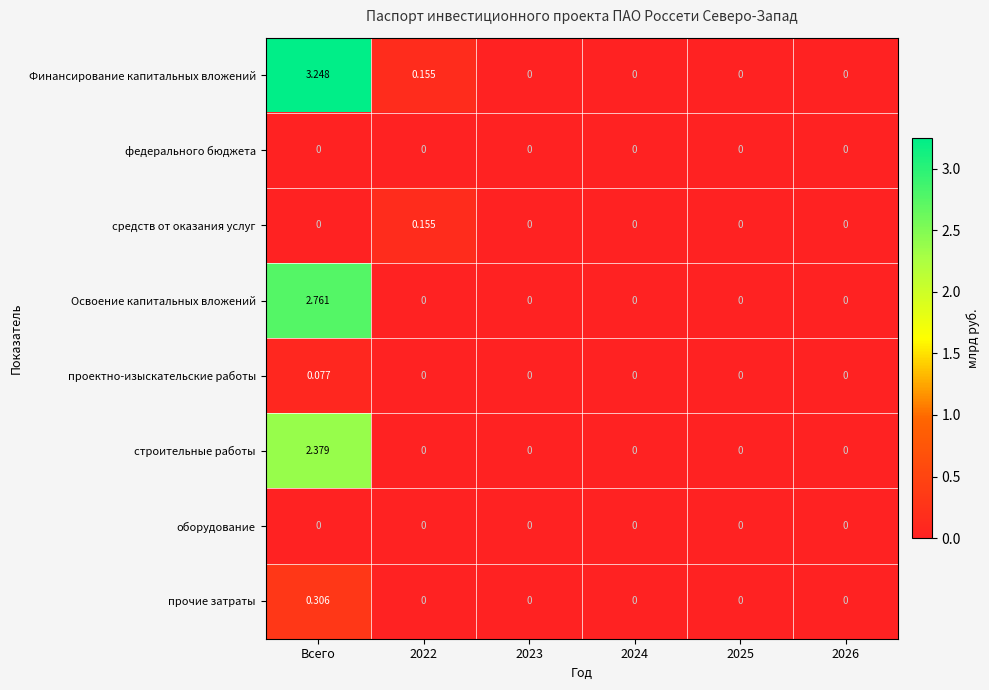

Which series has the largest total across all categories?

Финансирование капитальных вложений